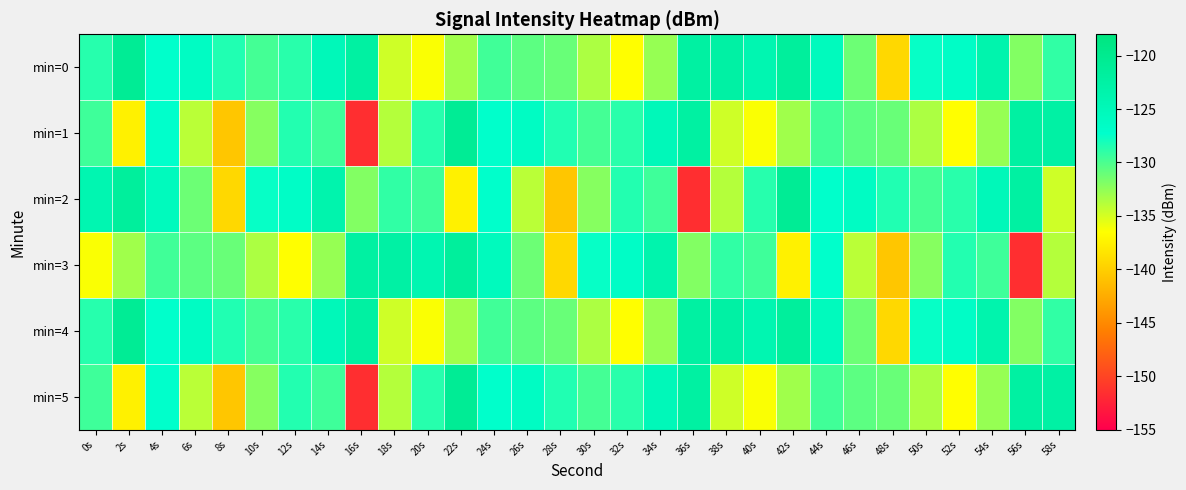

Reading right to left, extract all data points from this chart.

min=0: 58s=-129.1	56s=-132.0	54s=-123.6	52s=-126.5	50s=-127.5	48s=-139.3	46s=-131.2	44s=-125.5	42s=-121.6	40s=-124.1	38s=-122.4	36s=-122.2	34s=-132.7	32s=-136.5	30s=-133.5	28s=-131.1	26s=-130.6	24s=-129.6	22s=-133.1	20s=-136.3	18s=-134.7	16s=-122.2	14s=-125.1	12s=-128.7	10s=-129.7	8s=-128.5	6s=-126.2	4s=-127.3	2s=-120.6	0s=-128.7
min=1: 58s=-122.4	56s=-122.2	54s=-132.7	52s=-136.5	50s=-133.5	48s=-131.1	46s=-130.6	44s=-129.6	42s=-133.1	40s=-136.3	38s=-134.7	36s=-122.2	34s=-125.1	32s=-128.7	30s=-129.7	28s=-128.5	26s=-126.2	24s=-127.3	22s=-120.6	20s=-128.7	18s=-133.8	16s=-151.6	14s=-129.5	12s=-128.5	10s=-132.1	8s=-140.6	6s=-134.0	4s=-127.3	2s=-137.5	0s=-129.5
min=2: 58s=-134.7	56s=-122.2	54s=-125.1	52s=-128.7	50s=-129.7	48s=-128.5	46s=-126.2	44s=-127.3	42s=-120.6	40s=-128.7	38s=-133.8	36s=-151.6	34s=-129.5	32s=-128.5	30s=-132.1	28s=-140.6	26s=-134.0	24s=-127.3	22s=-137.5	20s=-129.5	18s=-129.1	16s=-132.0	14s=-123.6	12s=-126.5	10s=-127.5	8s=-139.3	6s=-131.2	4s=-125.5	2s=-121.6	0s=-124.1
min=3: 58s=-133.8	56s=-151.6	54s=-129.5	52s=-128.5	50s=-132.1	48s=-140.6	46s=-134.0	44s=-127.3	42s=-137.5	40s=-129.5	38s=-129.1	36s=-132.0	34s=-123.6	32s=-126.5	30s=-127.5	28s=-139.3	26s=-131.2	24s=-125.5	22s=-121.6	20s=-124.1	18s=-122.4	16s=-122.2	14s=-132.7	12s=-136.5	10s=-133.5	8s=-131.1	6s=-130.6	4s=-129.6	2s=-133.1	0s=-136.3
min=4: 58s=-129.1	56s=-132.0	54s=-123.6	52s=-126.5	50s=-127.5	48s=-139.3	46s=-131.2	44s=-125.5	42s=-121.6	40s=-124.1	38s=-122.4	36s=-122.2	34s=-132.7	32s=-136.5	30s=-133.5	28s=-131.1	26s=-130.6	24s=-129.6	22s=-133.1	20s=-136.3	18s=-134.7	16s=-122.2	14s=-125.1	12s=-128.7	10s=-129.7	8s=-128.5	6s=-126.2	4s=-127.3	2s=-120.6	0s=-128.7
min=5: 58s=-122.4	56s=-122.2	54s=-132.7	52s=-136.5	50s=-133.5	48s=-131.1	46s=-130.6	44s=-129.6	42s=-133.1	40s=-136.3	38s=-134.7	36s=-122.2	34s=-125.1	32s=-128.7	30s=-129.7	28s=-128.5	26s=-126.2	24s=-127.3	22s=-120.6	20s=-128.7	18s=-133.8	16s=-151.6	14s=-129.5	12s=-128.5	10s=-132.1	8s=-140.6	6s=-134.0	4s=-127.3	2s=-137.5	0s=-129.5